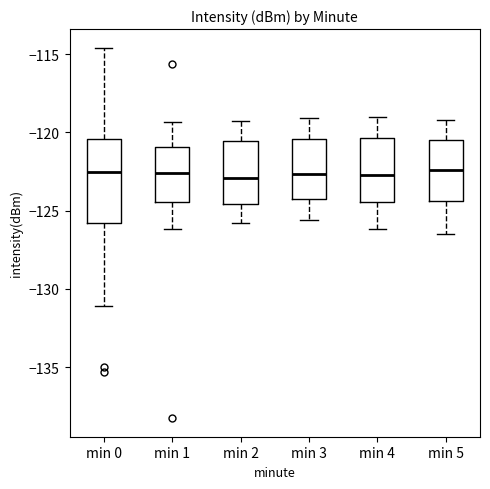

Reading left to right, read every box against the y-axis: the position of its median line, the range the box covers, and the ends of its whiskers. The values are not printed on the chart, so give them approximately, as read against the axis.

min 0: median -122.5, box -126.0 to -120.5, whiskers -131.0 to -114.5
min 1: median -122.5, box -124.5 to -121.0, whiskers -126.0 to -119.5
min 2: median -123.0, box -124.5 to -120.5, whiskers -126.0 to -119.5
min 3: median -122.5, box -124.5 to -120.5, whiskers -125.5 to -119.0
min 4: median -122.5, box -124.5 to -120.5, whiskers -126.0 to -119.0
min 5: median -122.5, box -124.5 to -120.5, whiskers -126.5 to -119.0